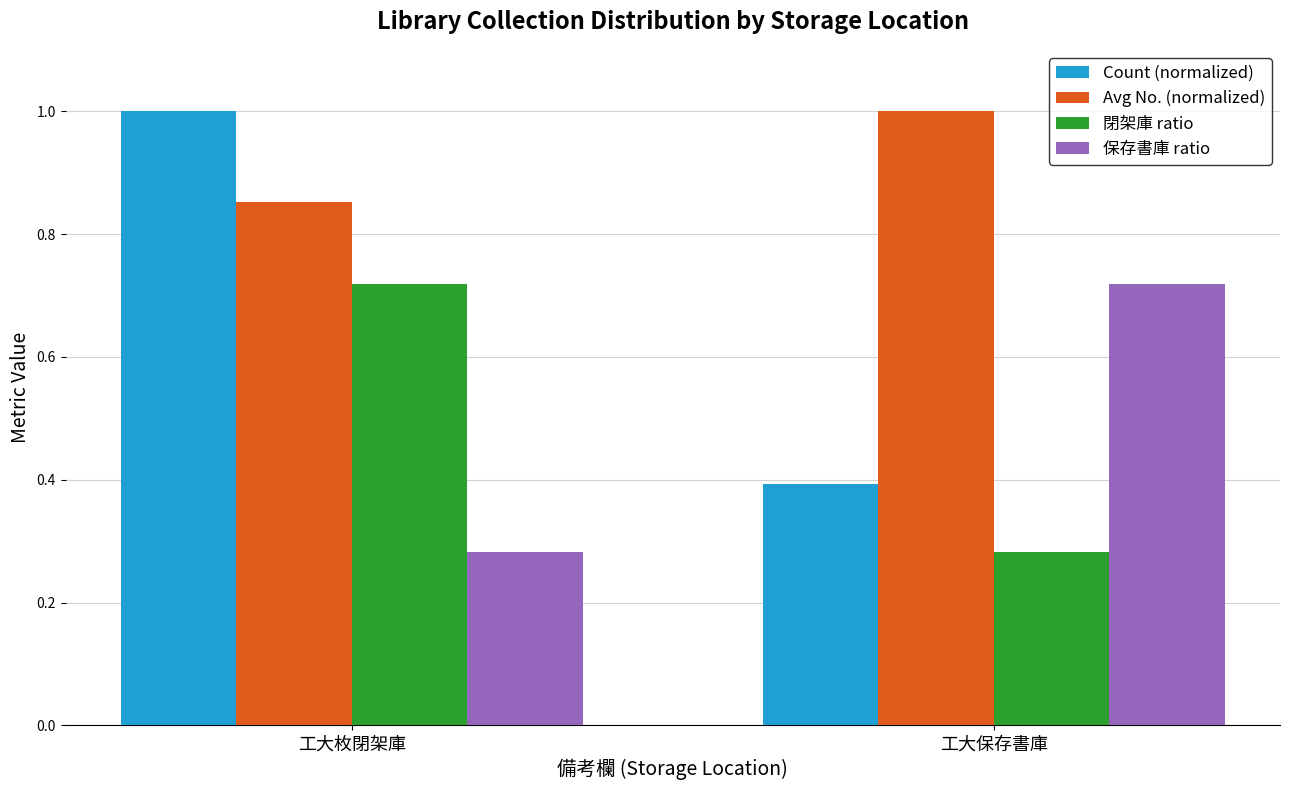

How many bars are there in total?

8